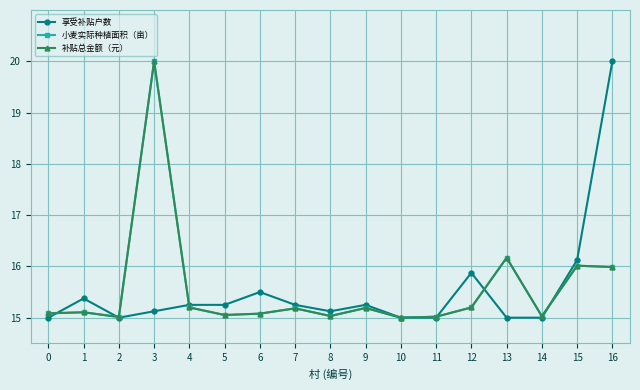

The value of 补贴总金额（元） at 1 is 15.1. True or false?

True